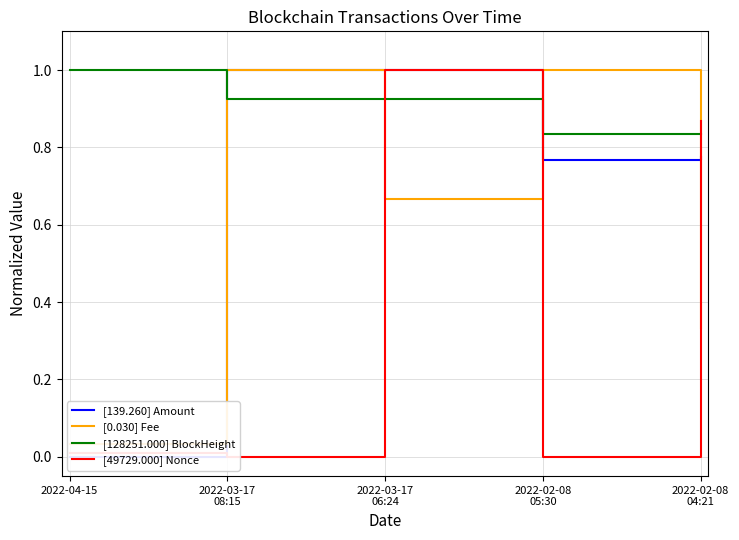

What is the approximate value of [0.030] Fee at 2022-02-08
04:21?

0.3